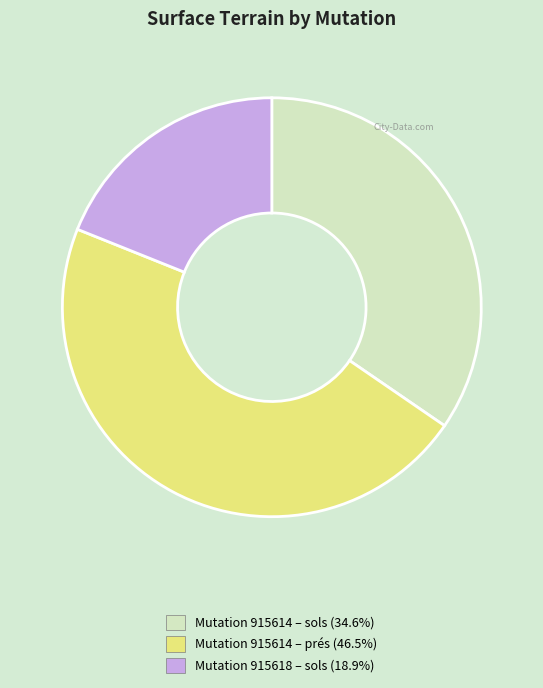

Does any single category account for the majority?

No